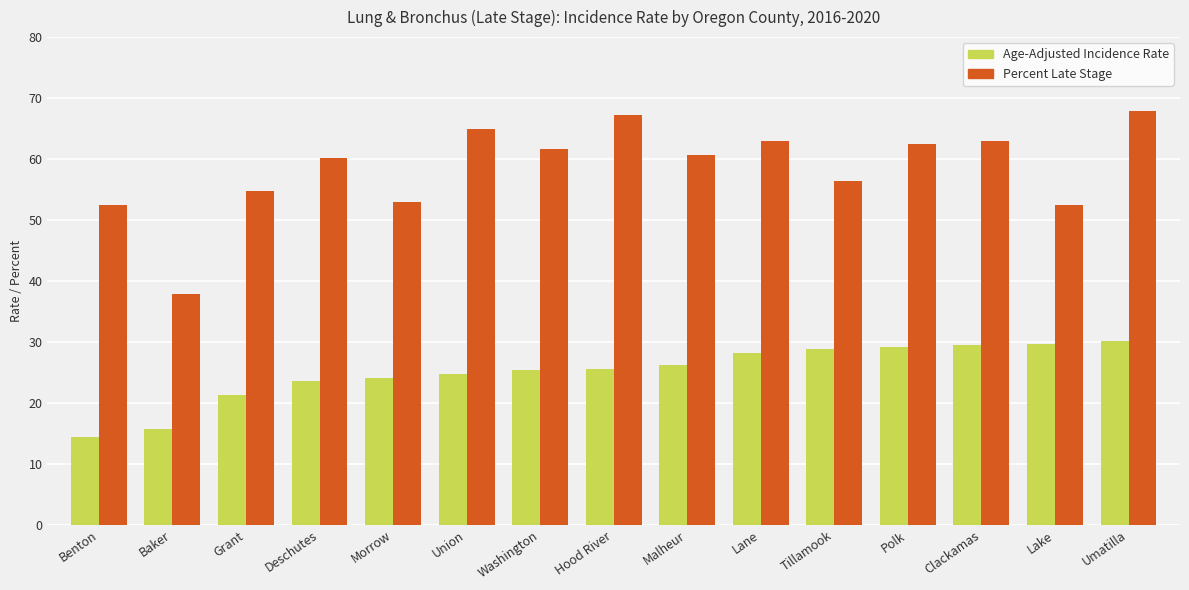

What is the smallest value displayed?

14.4